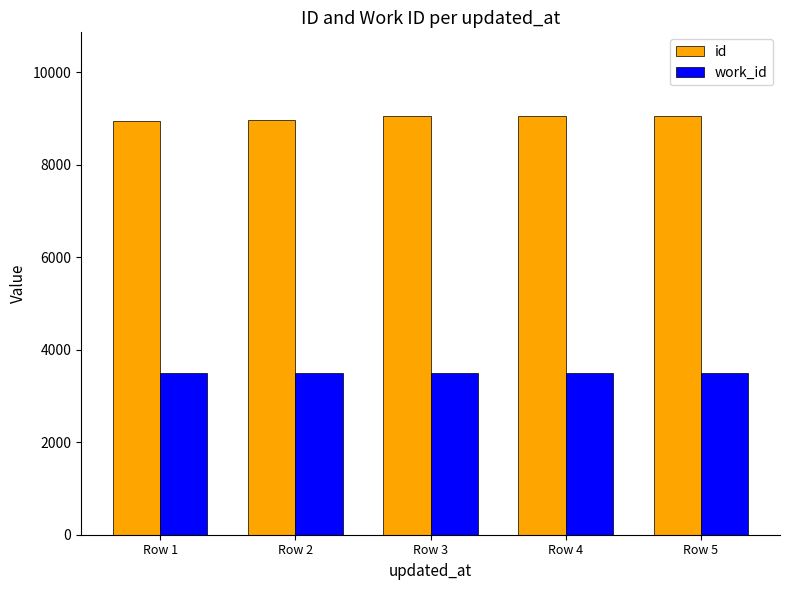

Is it true that work_id equals 3494 at Row 5?

True